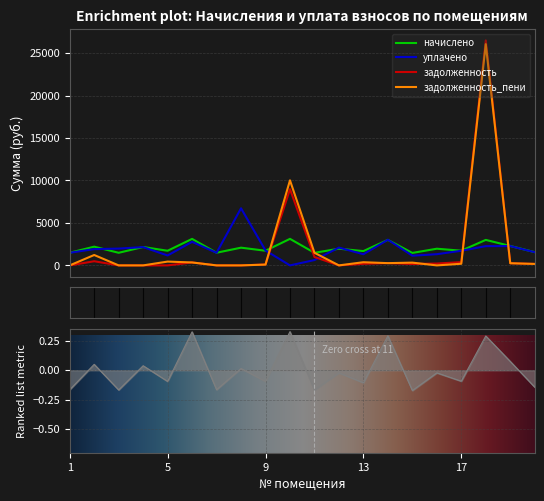

Which series changed the most between 3 and 4?

начислено